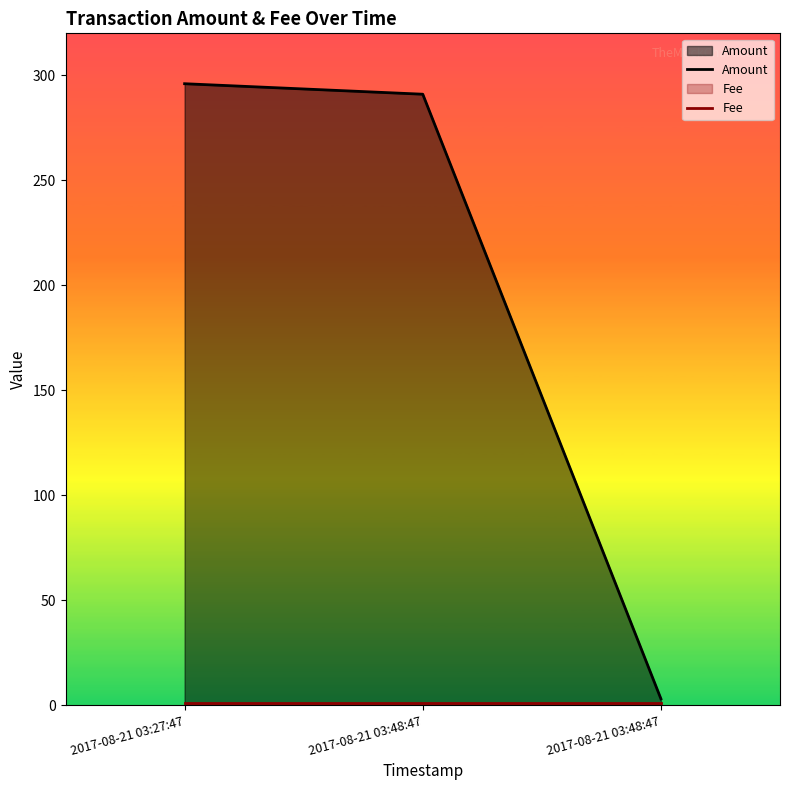

Which has a higher value, 2017-08-21 03:48:47 or 2017-08-21 03:48:47?

2017-08-21 03:48:47